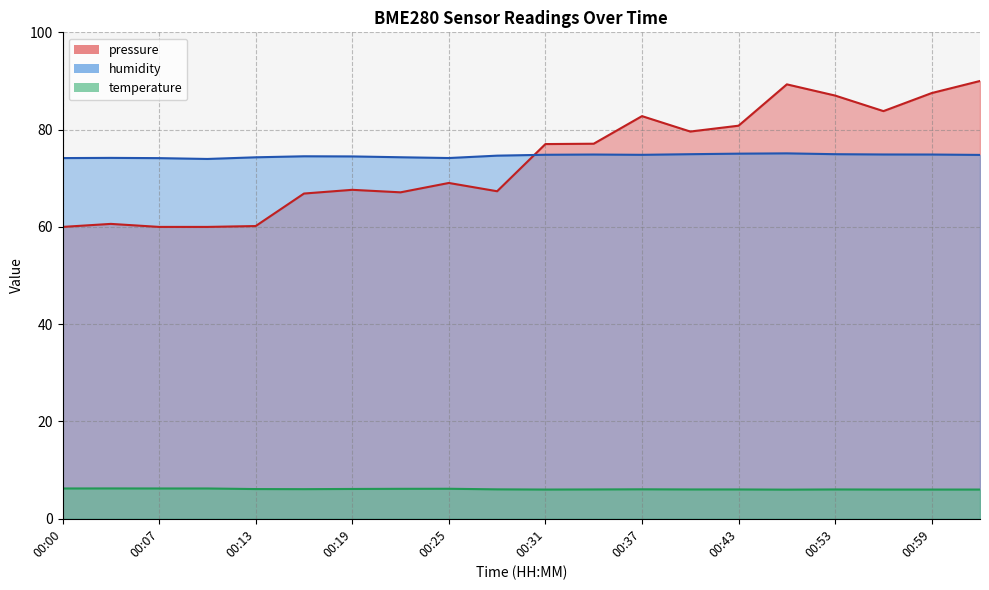

What is the label of the 4th point from the right?

00:53